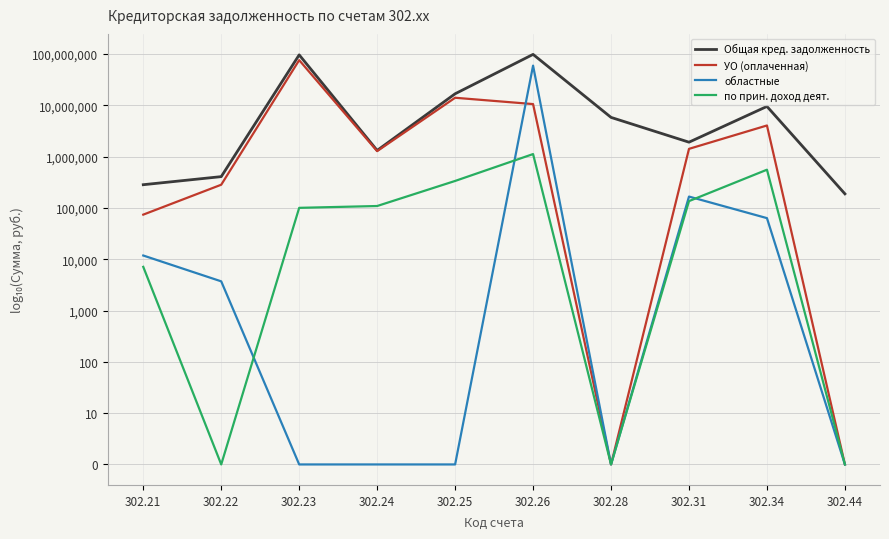

Which series has the widest spread of values?

УО (оплаченная)